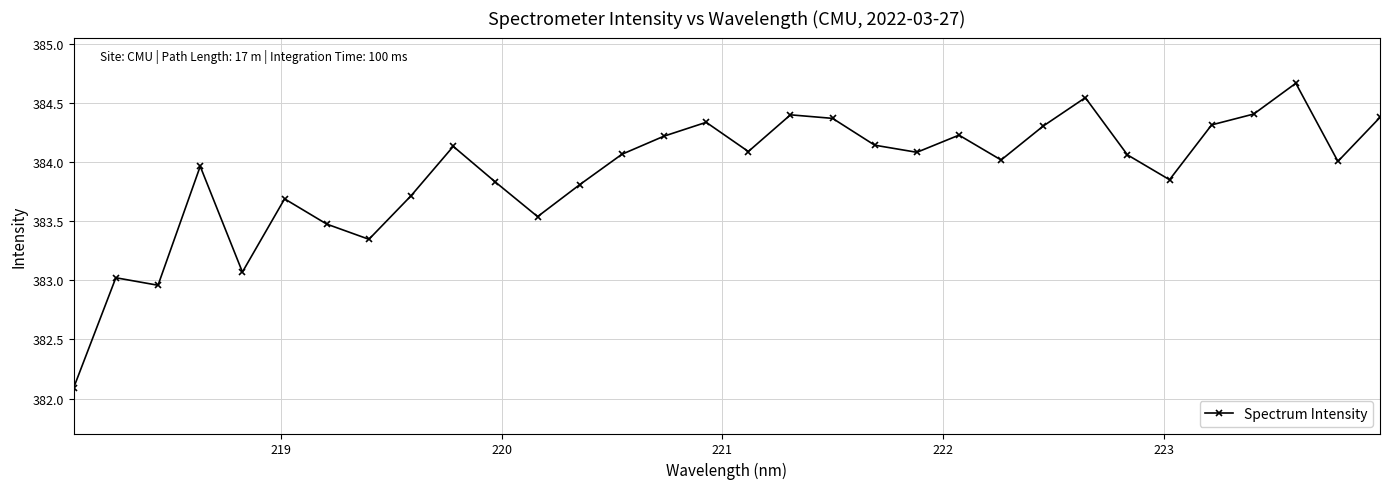

True or false: there are more than 2 points higher than both neighbors.

True